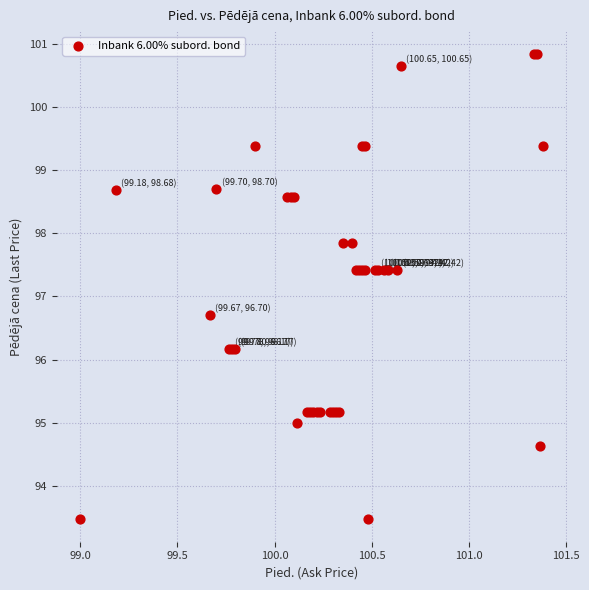

What Y value in the scatter plot is closest to 97?

96.7